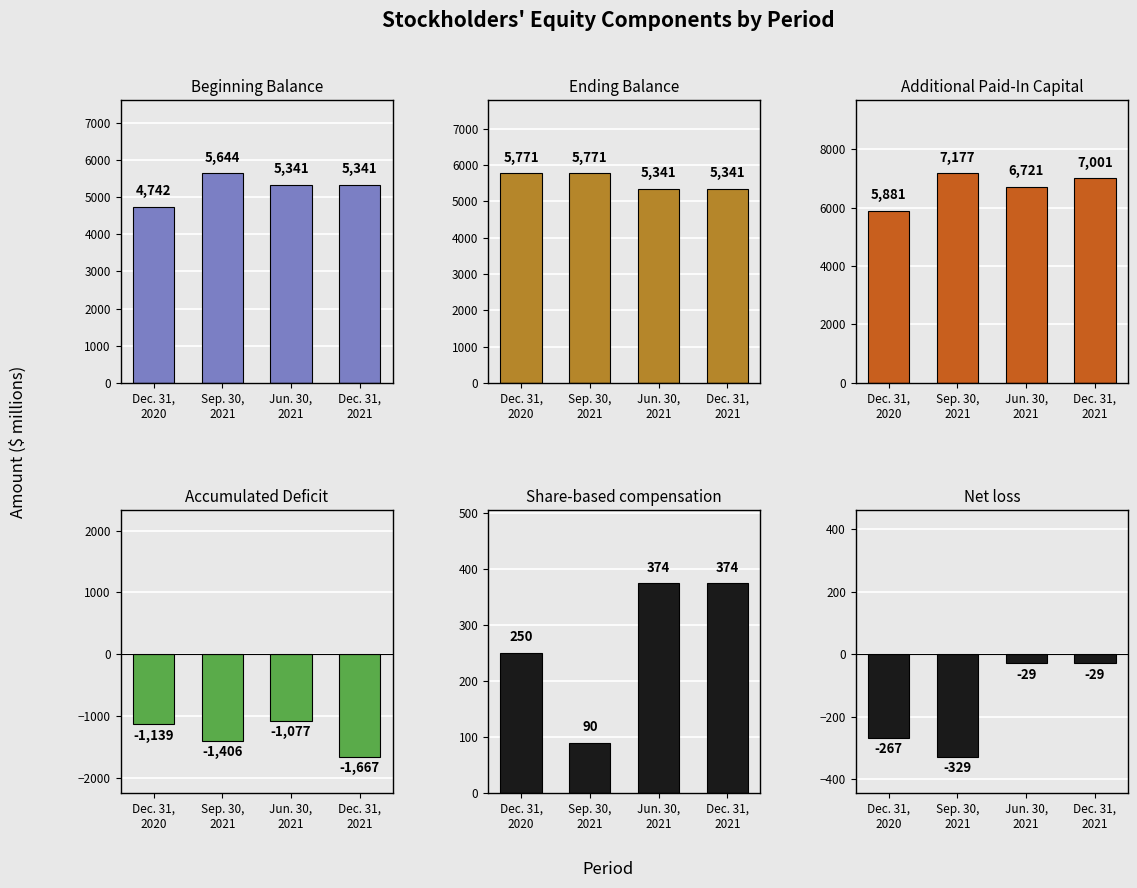

What is the difference between the Additional Paid-In Capital values at Dec. 31,
2020 and Jun. 30,
2021?

840